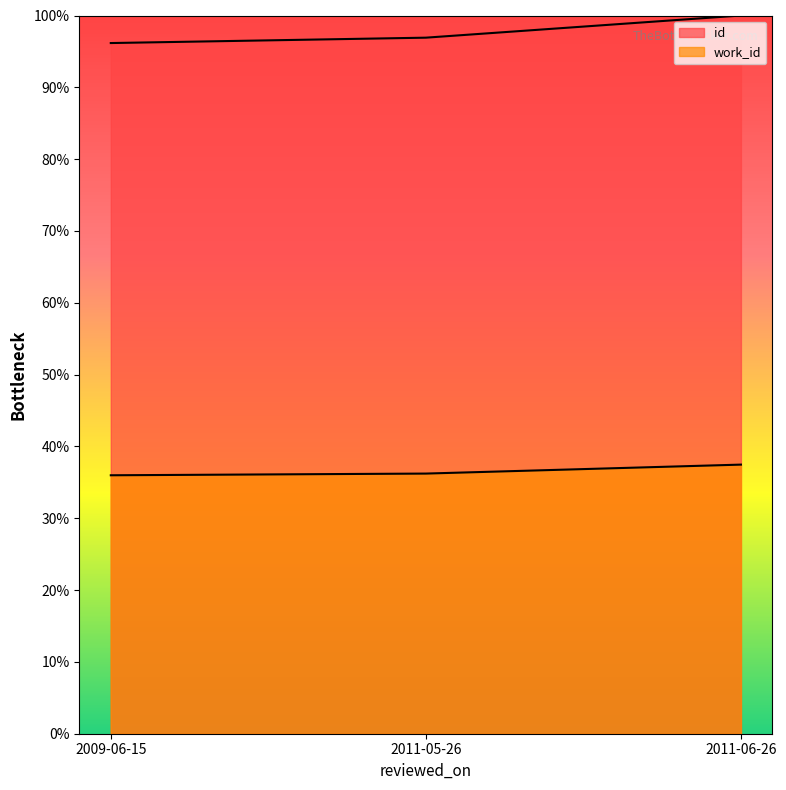

At which category is the sum across all series the highest?

2011-06-26